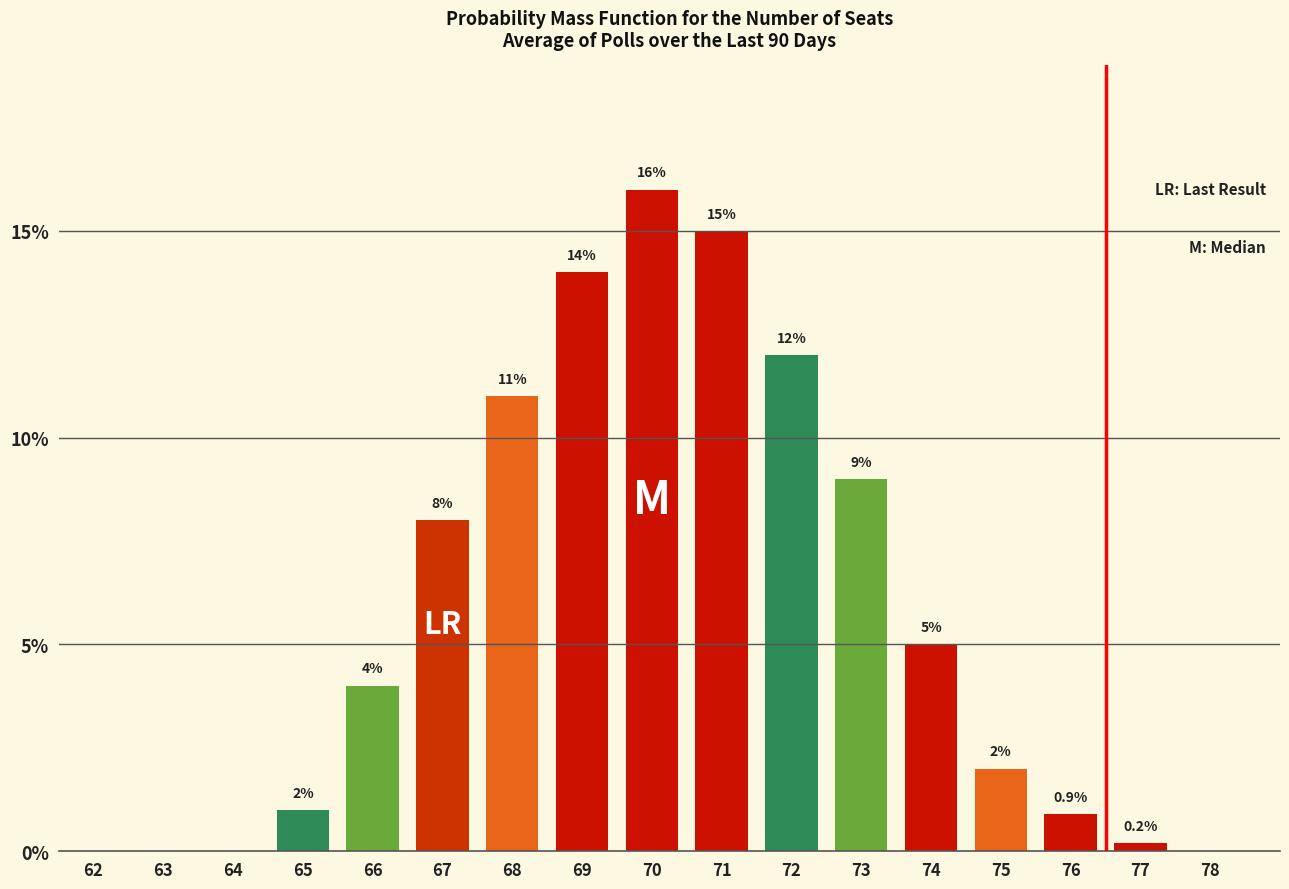

Reading left to right, transcribe all the data shown in this chart.

62=0.0	63=0.0	64=0.0	65=1.0	66=4.0	67=8.0	68=11.0	69=14.0	70=16.0	71=15.0	72=12.0	73=9.0	74=5.0	75=2.0	76=0.9	77=0.2	78=0.0